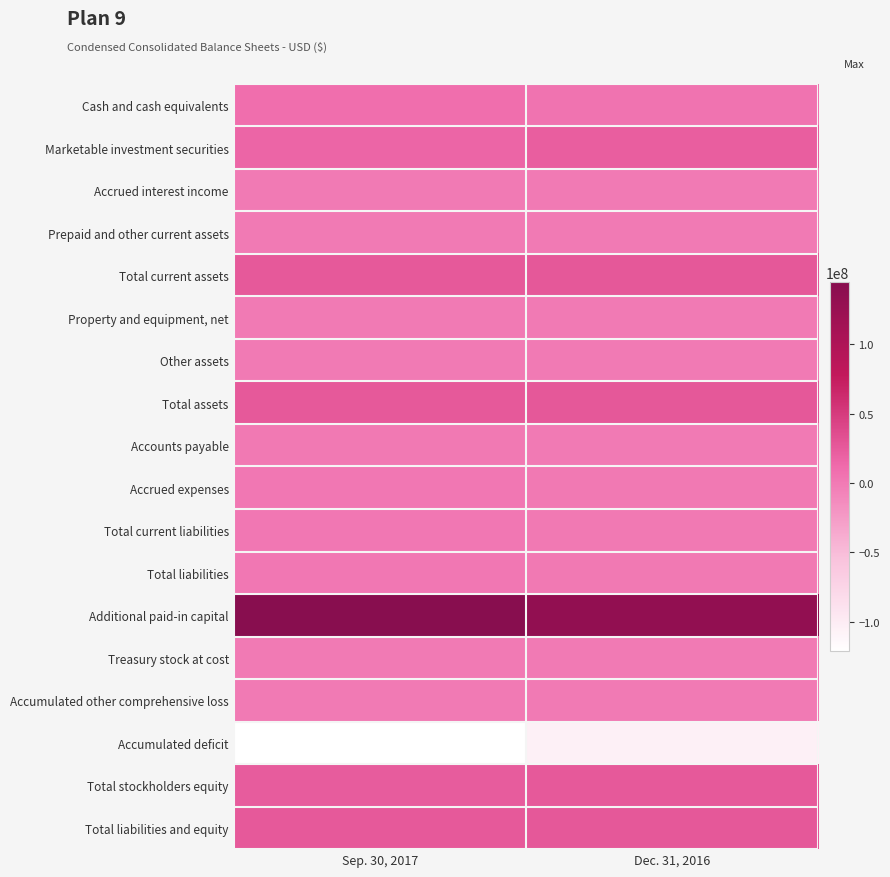

Reading right to left, what are all the values shown in this chart?

Cash and cash equivalents: Dec. 31, 2016=5560716	Sep. 30, 2017=9270823
Marketable investment securities: Dec. 31, 2016=21279570	Sep. 30, 2017=16408750
Accrued interest income: Dec. 31, 2016=38943	Sep. 30, 2017=9256
Prepaid and other current assets: Dec. 31, 2016=329548	Sep. 30, 2017=453446
Total current assets: Dec. 31, 2016=27208777	Sep. 30, 2017=26142275
Property and equipment, net: Dec. 31, 2016=103440	Sep. 30, 2017=82162
Other assets: Dec. 31, 2016=30753	Sep. 30, 2017=30753
Total assets: Dec. 31, 2016=27342970	Sep. 30, 2017=26255190
Accounts payable: Dec. 31, 2016=245915	Sep. 30, 2017=803819
Accrued expenses: Dec. 31, 2016=1080254	Sep. 30, 2017=1680315
Total current liabilities: Dec. 31, 2016=1326169	Sep. 30, 2017=2484134
Total liabilities: Dec. 31, 2016=1326169	Sep. 30, 2017=2484134
Additional paid-in capital: Dec. 31, 2016=131481123	Sep. 30, 2017=144878419
Treasury stock at cost: Dec. 31, 2016=-40712	Sep. 30, 2017=-40712
Accumulated other comprehensive loss: Dec. 31, 2016=-8493	Sep. 30, 2017=-533
Accumulated deficit: Dec. 31, 2016=-105416963	Sep. 30, 2017=-121068237
Total stockholders equity: Dec. 31, 2016=26016801	Sep. 30, 2017=23771056
Total liabilities and equity: Dec. 31, 2016=27342970	Sep. 30, 2017=26255190